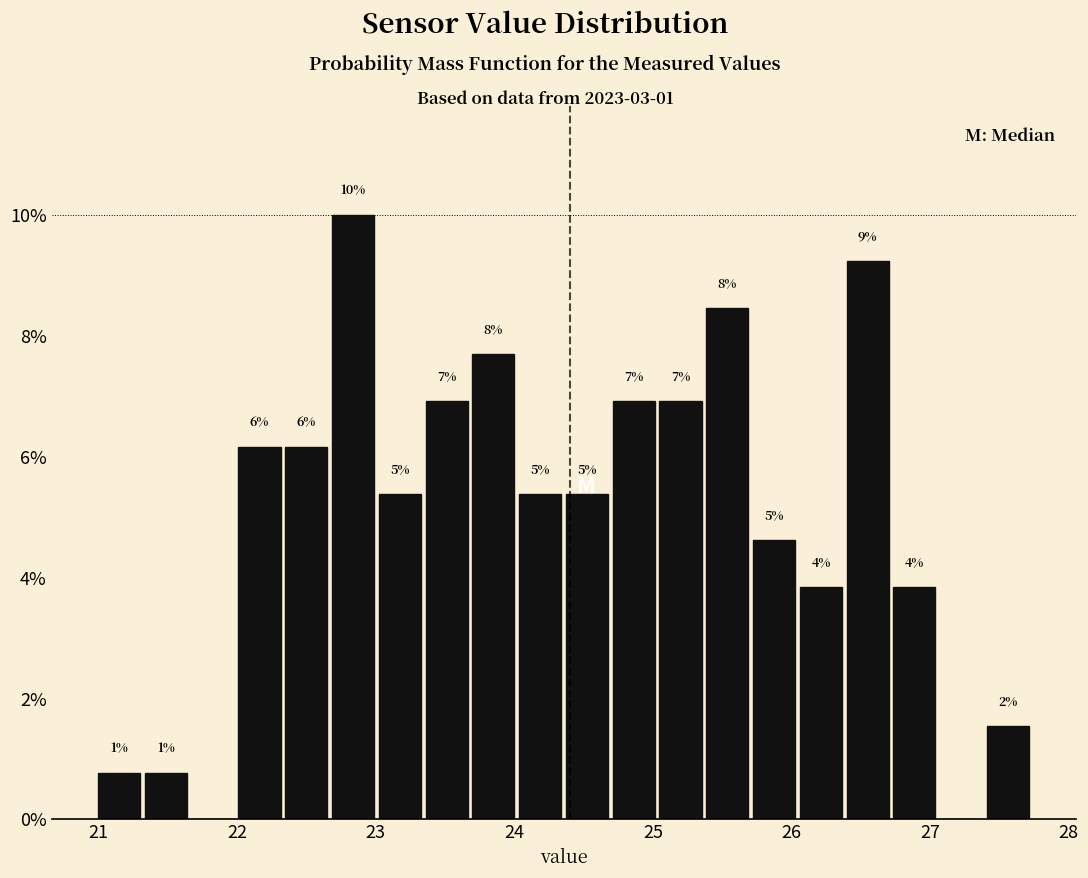

Read against the x-axis, roughly where is the centre of the tallest bar?

22.8